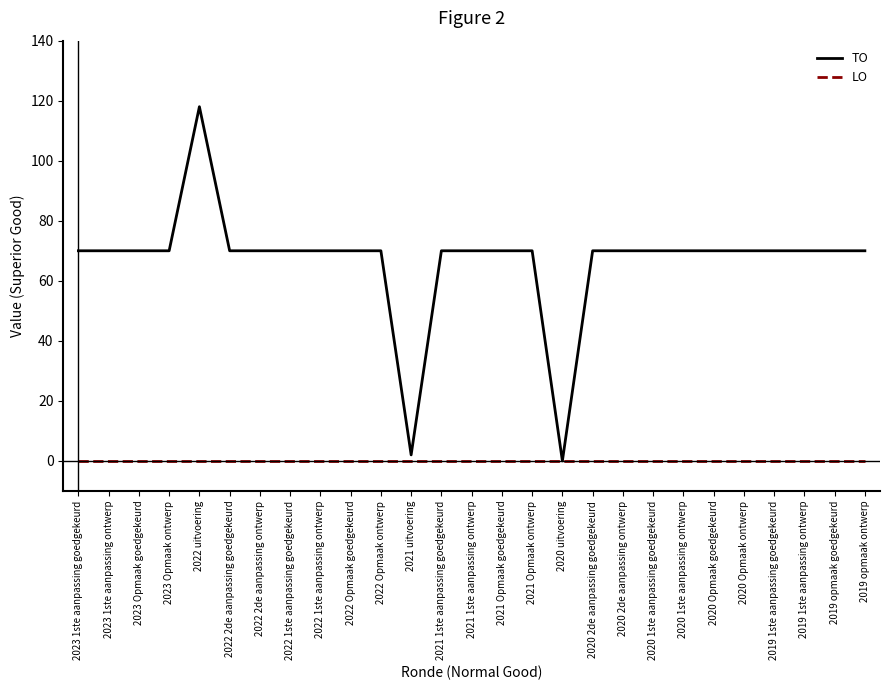

At which category is the sum across all series the highest?

2022 uitvoering